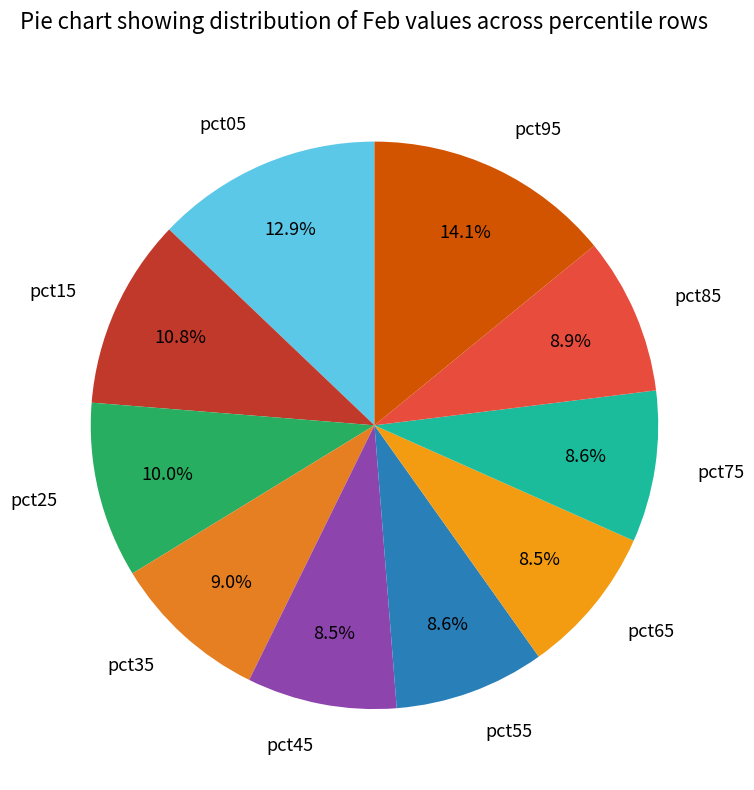

Is pct55 the majority of the pie?

No